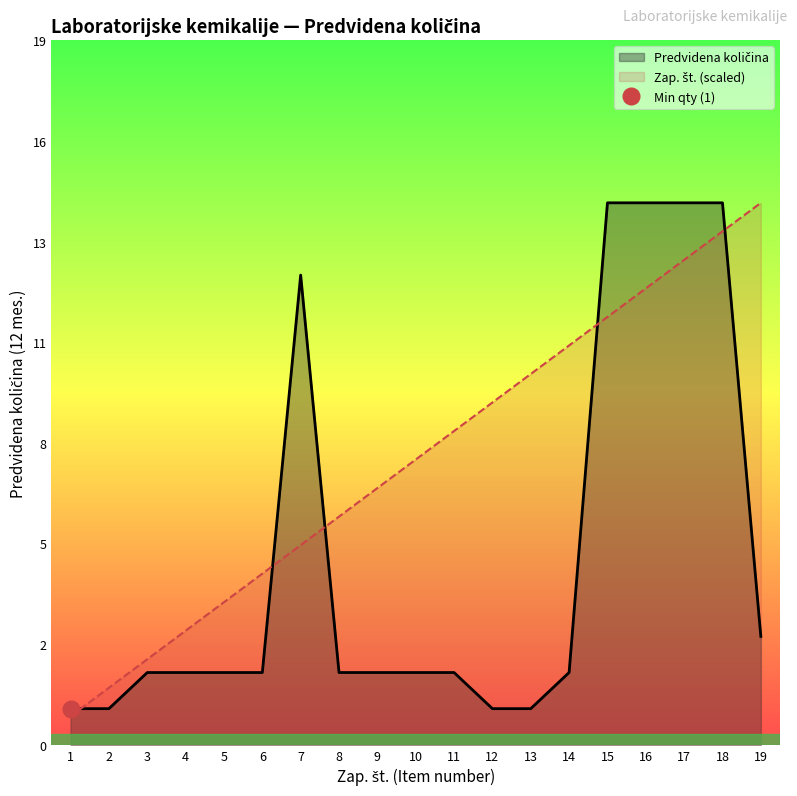

Does the chart have visible grid lines?

No